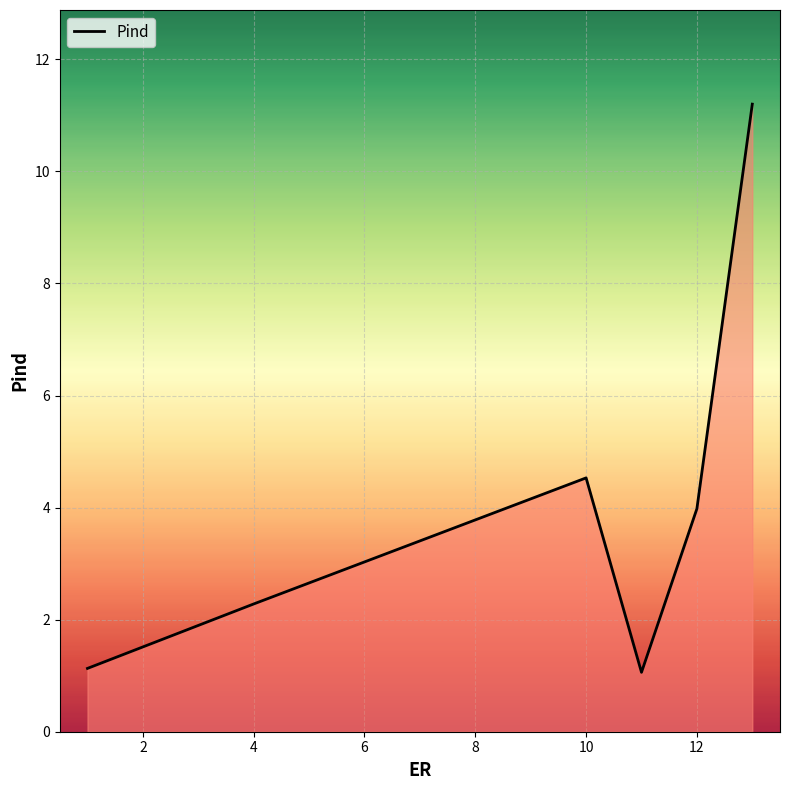

Does the chart have visible grid lines?

Yes